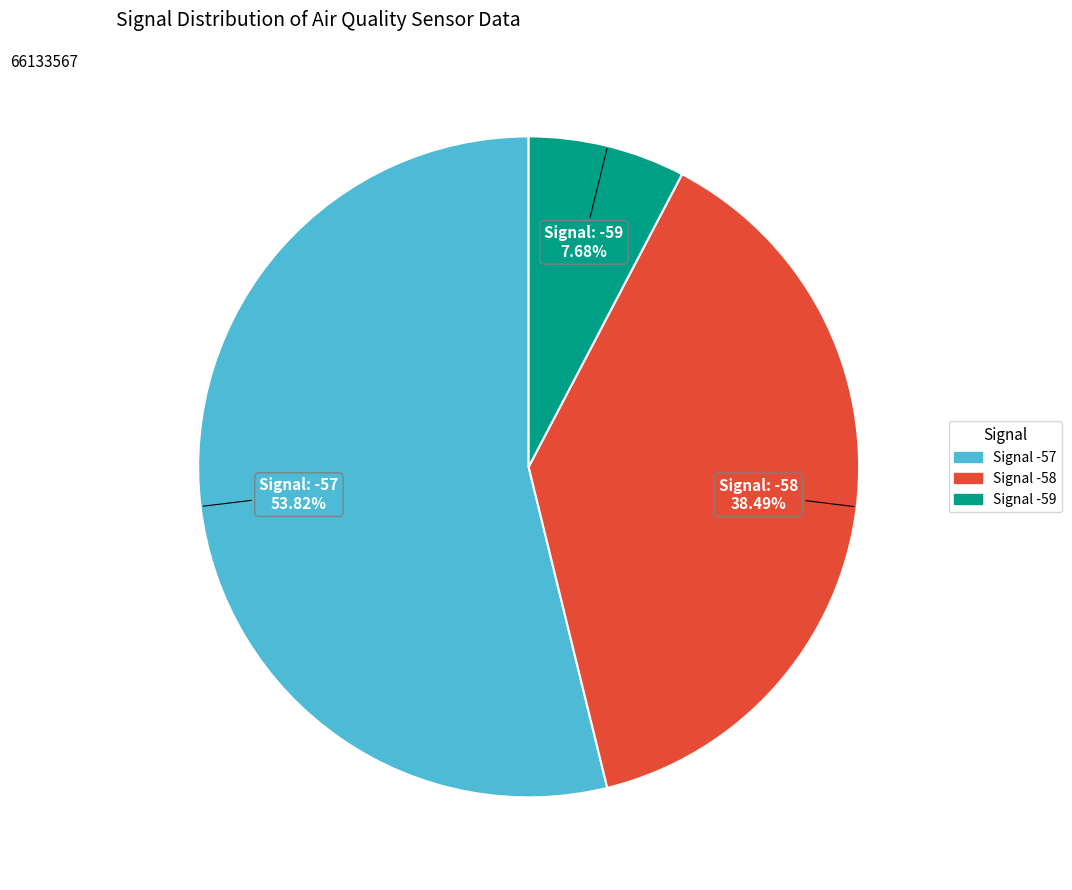

Does any single category account for the majority?

Yes